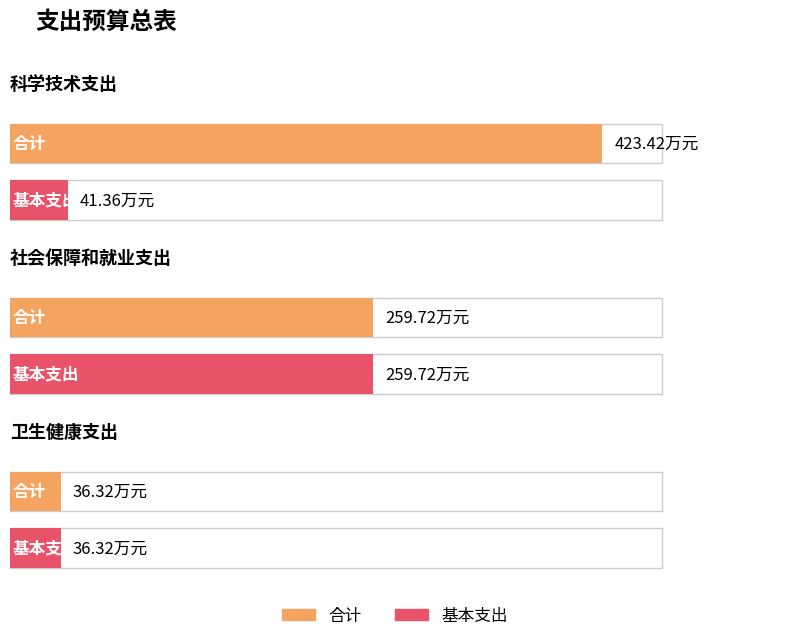

The 合计 series shows 423.4 at 科学技术支出. True or false?

True